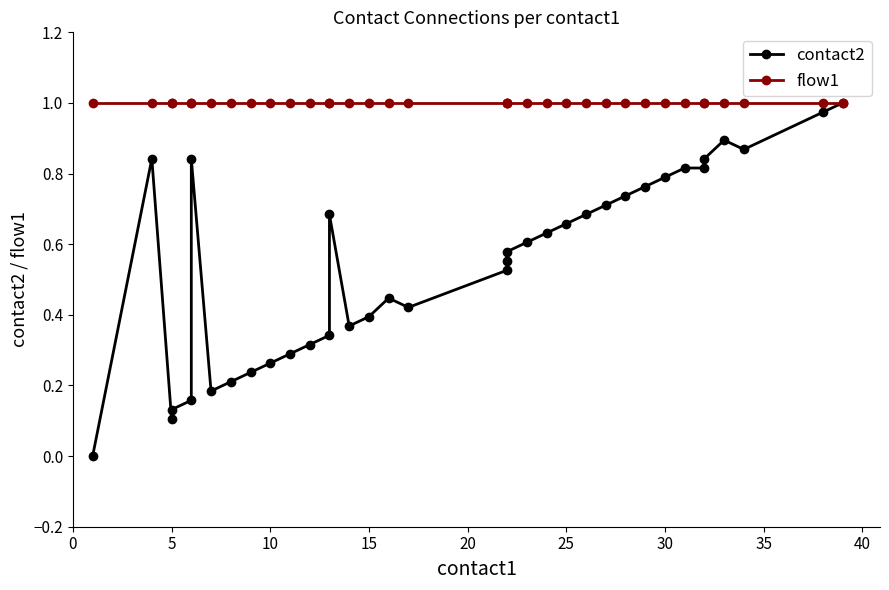

What is the average value of the flow1 series?

1.0